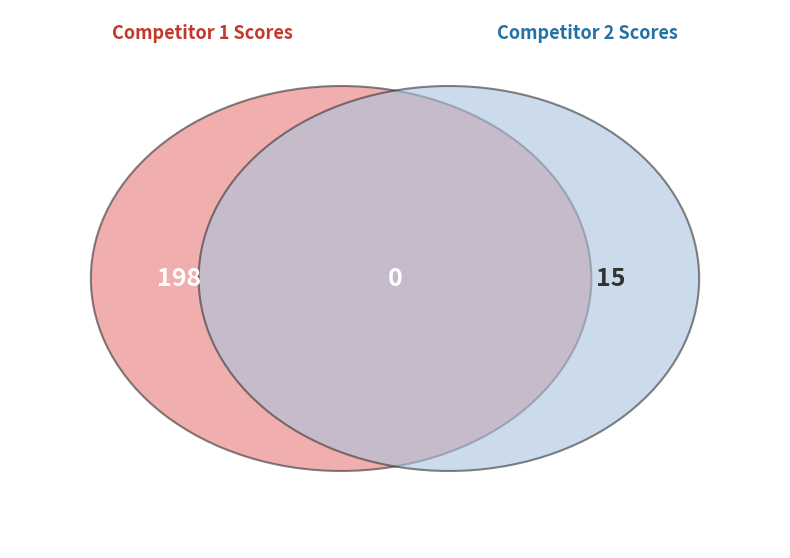

Which category has the biggest portion of the pie?

1